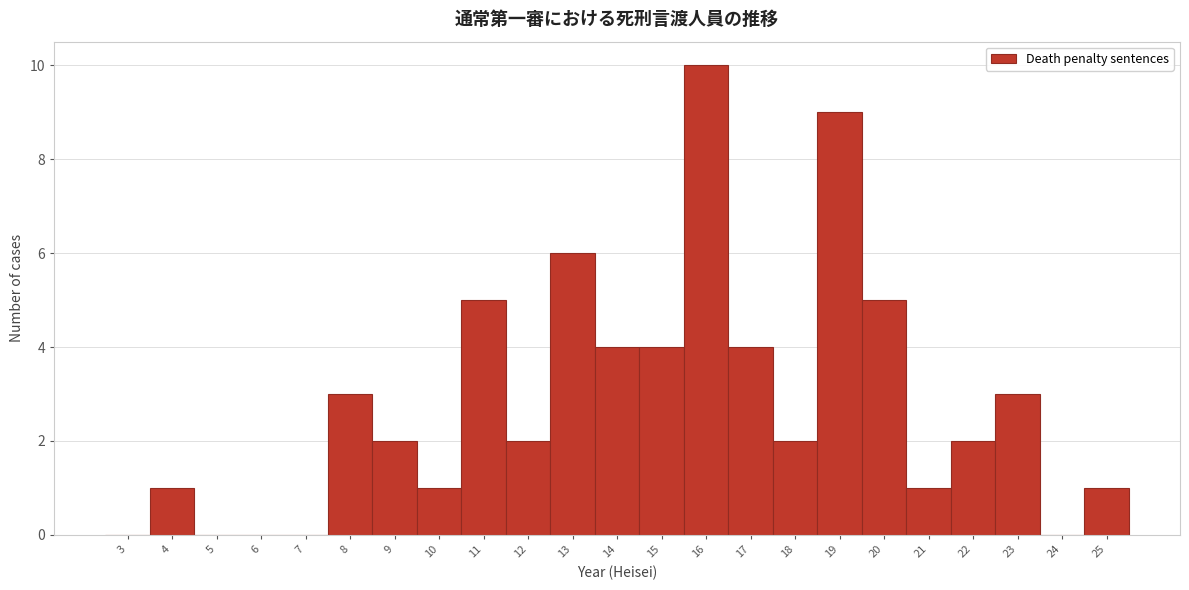

Over which range of the x-axis is the bar tallest?

15.5 to 16.5